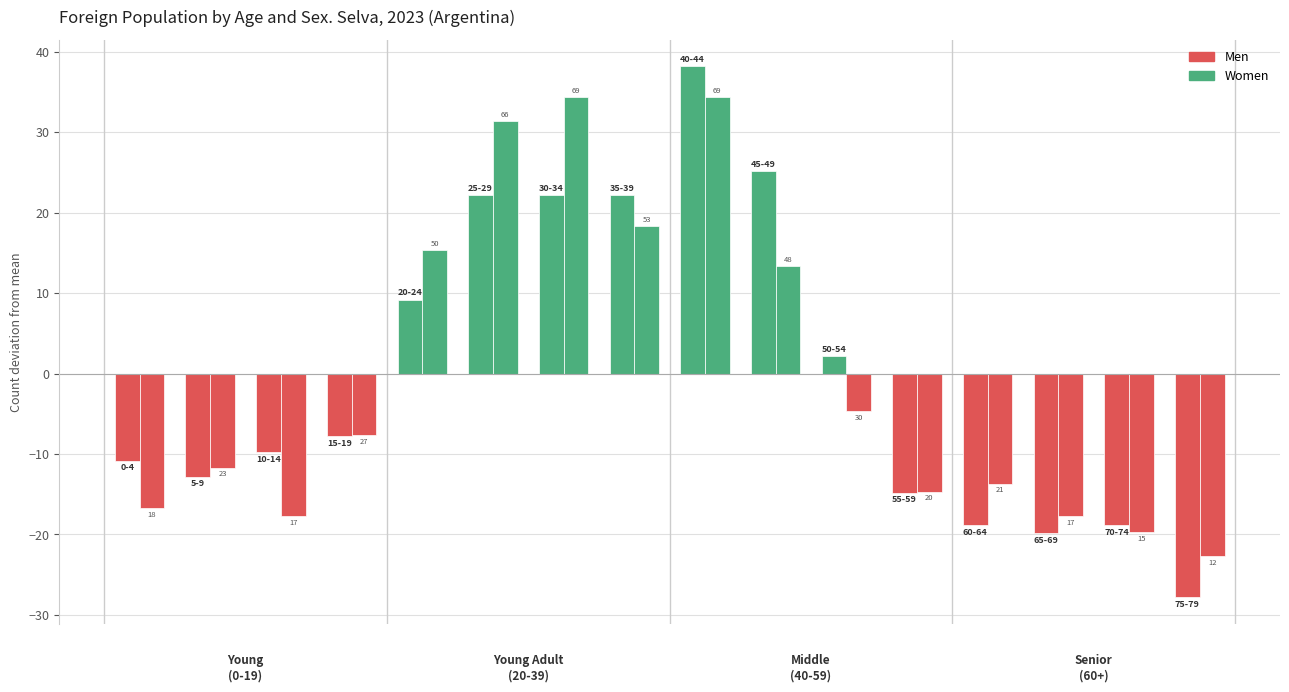

What is the value of the Women bar at the 1st from the left?

-16.7